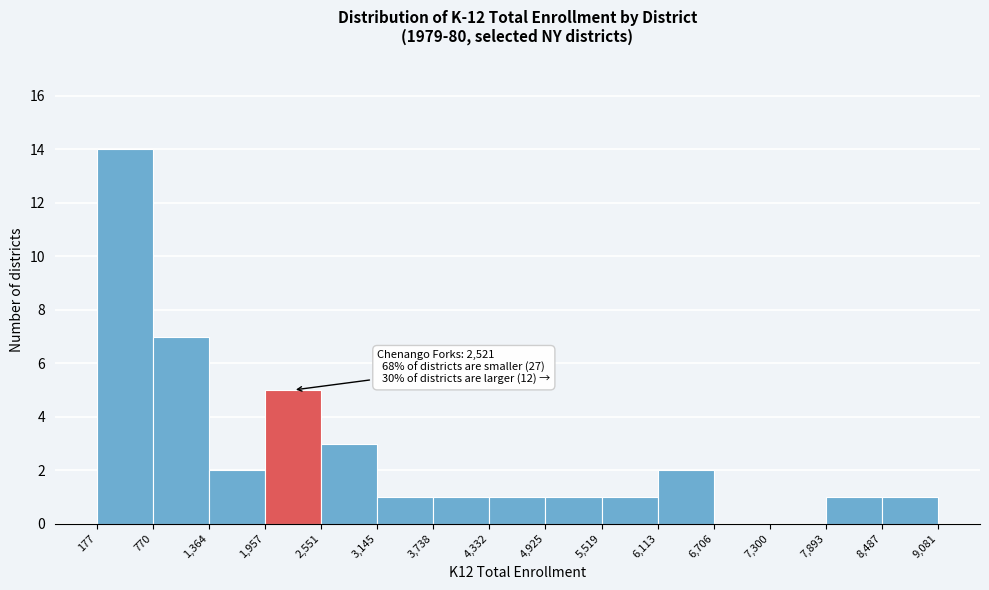

Over which range of the x-axis is the bar tallest?

177 to 770